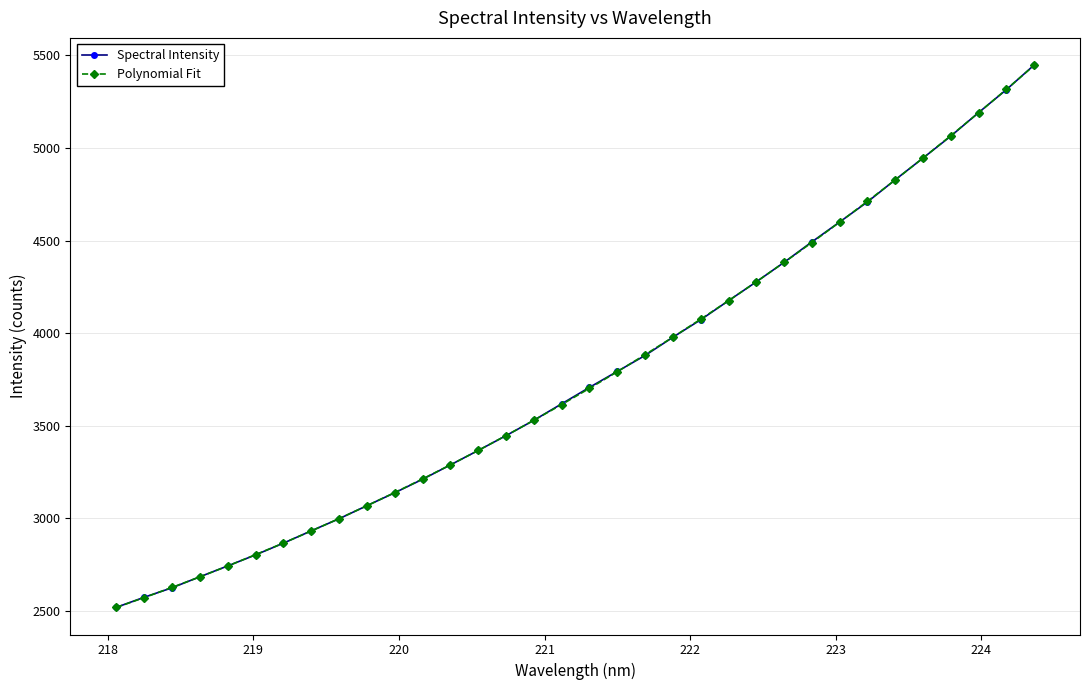

What is the value of the Spectral Intensity point at the 3rd from the left?

2625.2